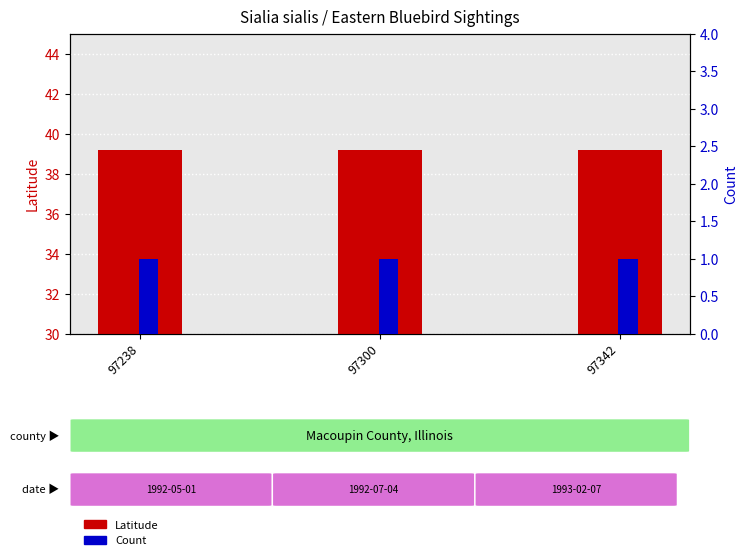

What is the sum of the Count values at 97342 and 97238?

2.0